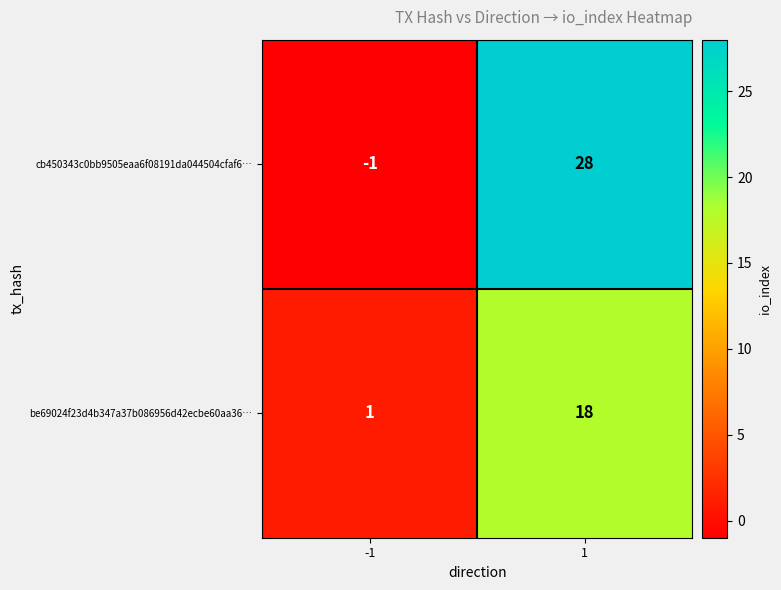

The cb450343c0bb9505eaa6f08191da044504cfaf6… series shows 49 at 1. True or false?

False